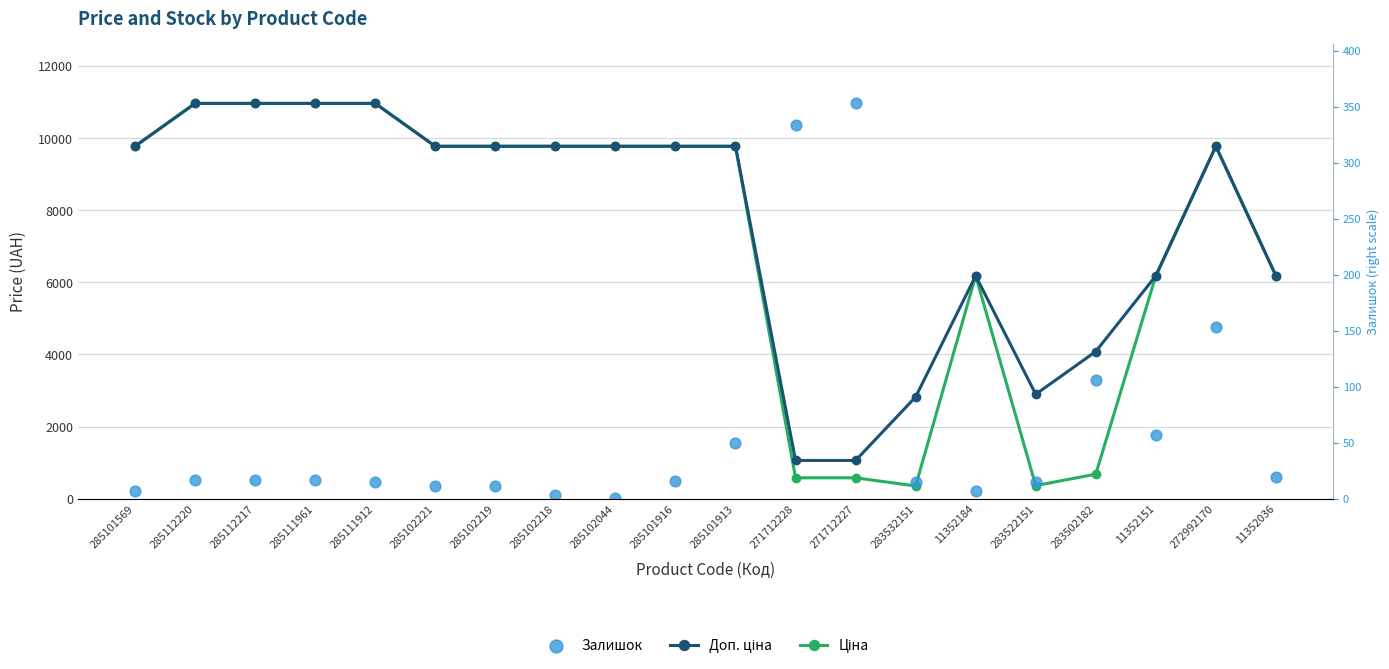

Which series has the widest spread of Y values?

Залишок